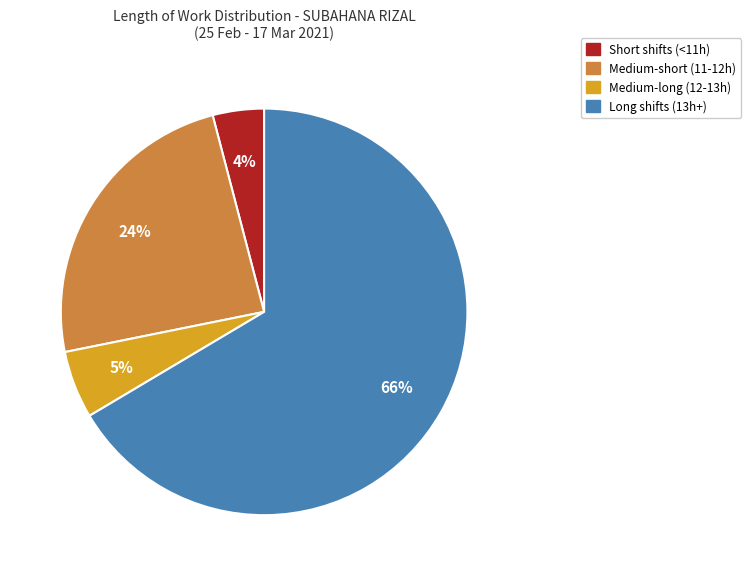

To the nearest percent, what is the average slice percentage?

25%